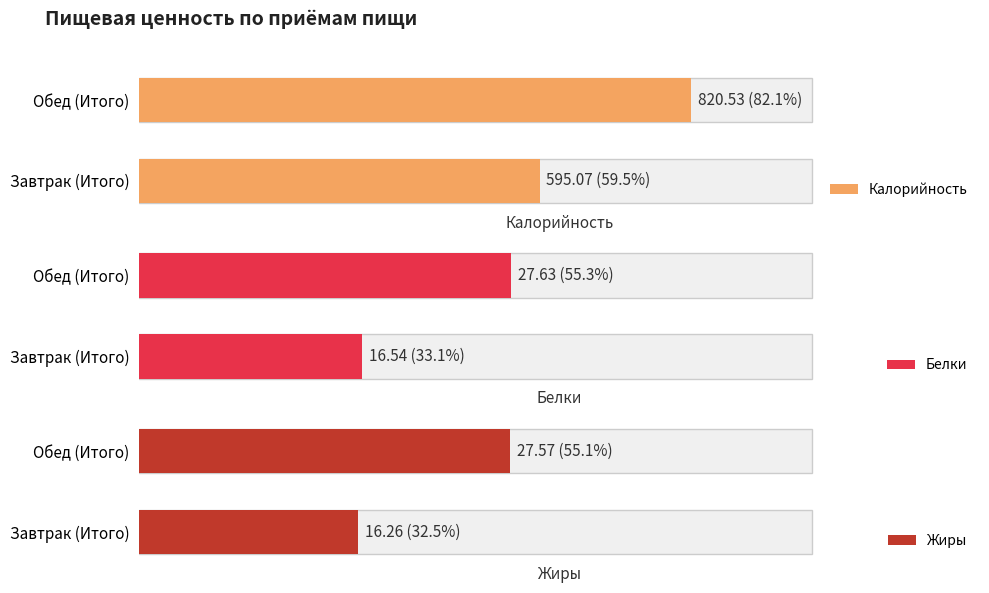

Reading left to right, list all the values displayed in this chart.

Калорийность: 595.1	820.5
Белки: 16.5	27.6
Жиры: 16.3	27.6